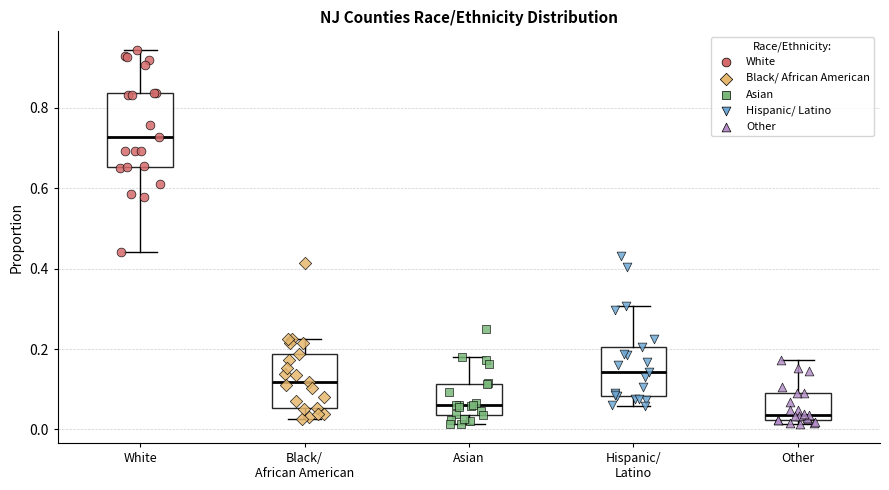

Which box is the tallest, from its lower edge to its upper edge?

White